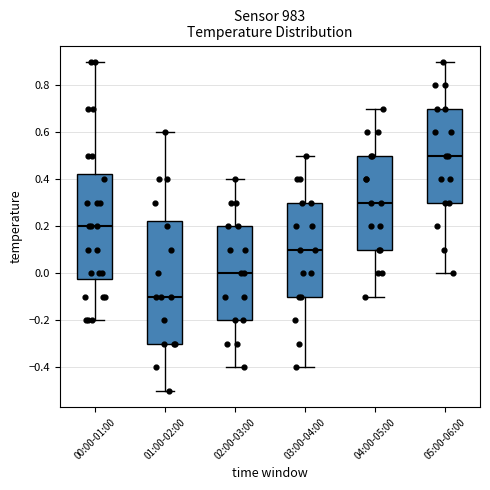

Which box is the tallest, from its lower edge to its upper edge?

01:00-02:00